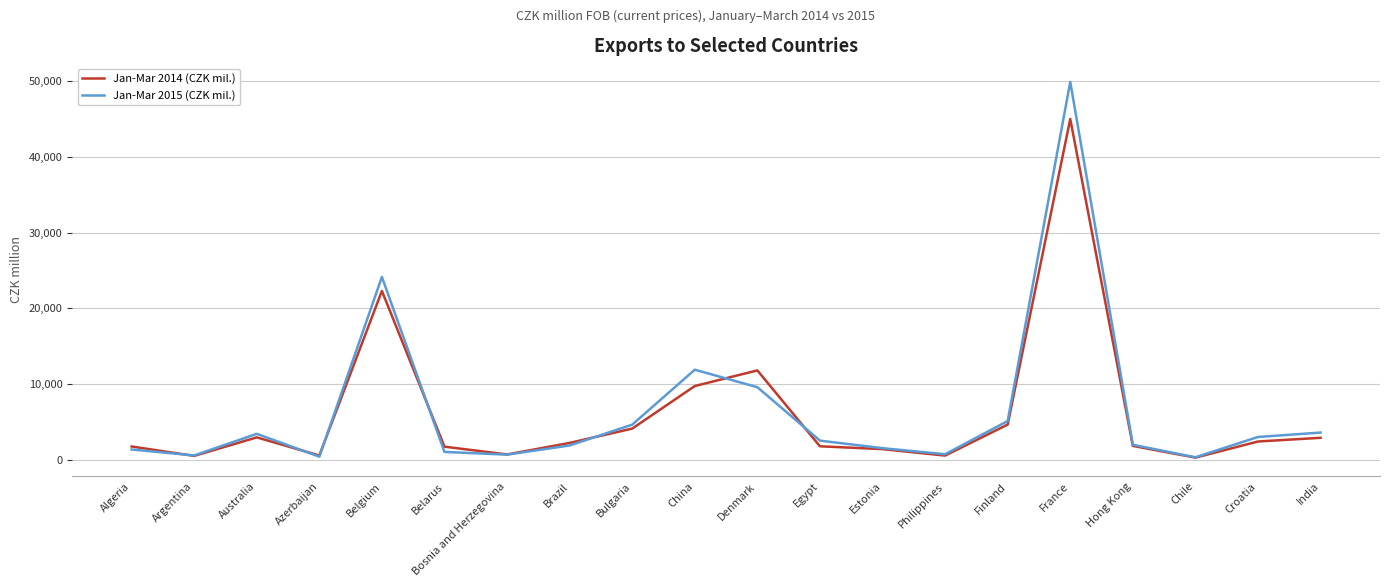

Where does the Jan-Mar 2014 (CZK mil.) series first go above 2213?

Australia